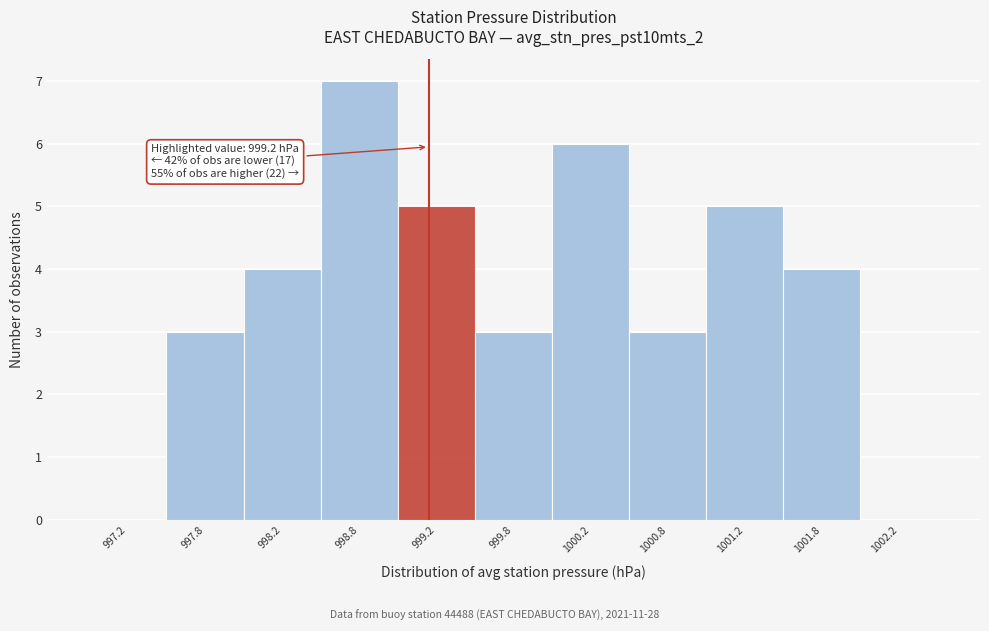

Over which range of the x-axis is the bar tallest?

998.5 to 999.0